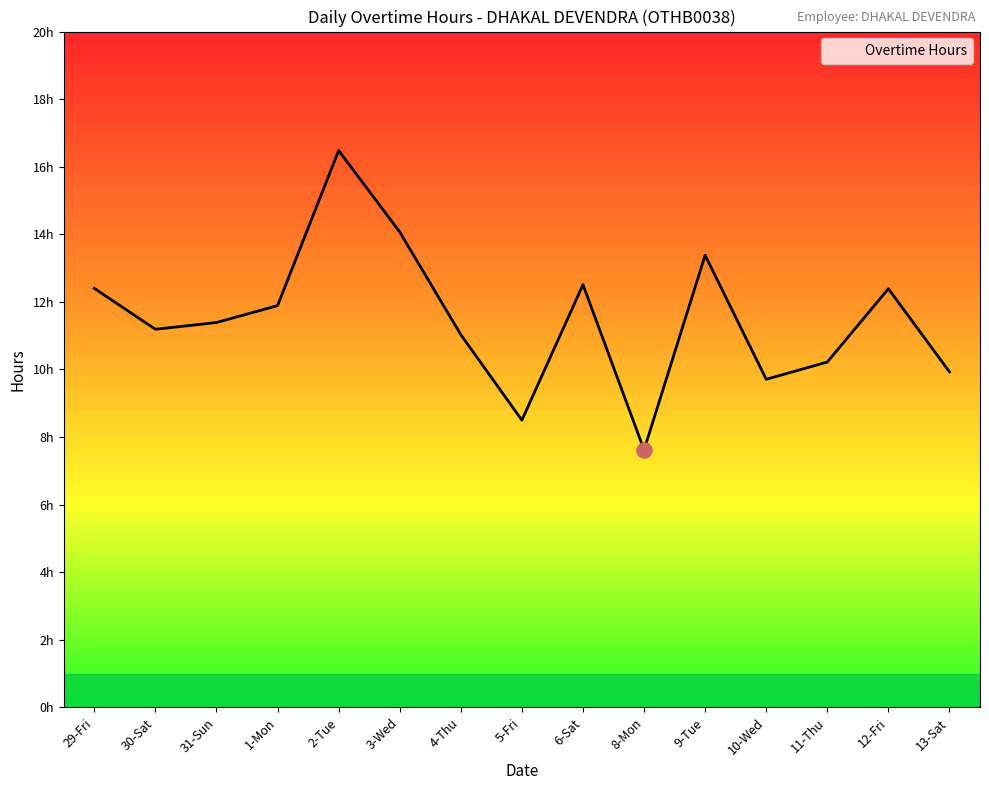

What is the ratio of the value at 31-Sun to the value at 11-Thu?

1.1